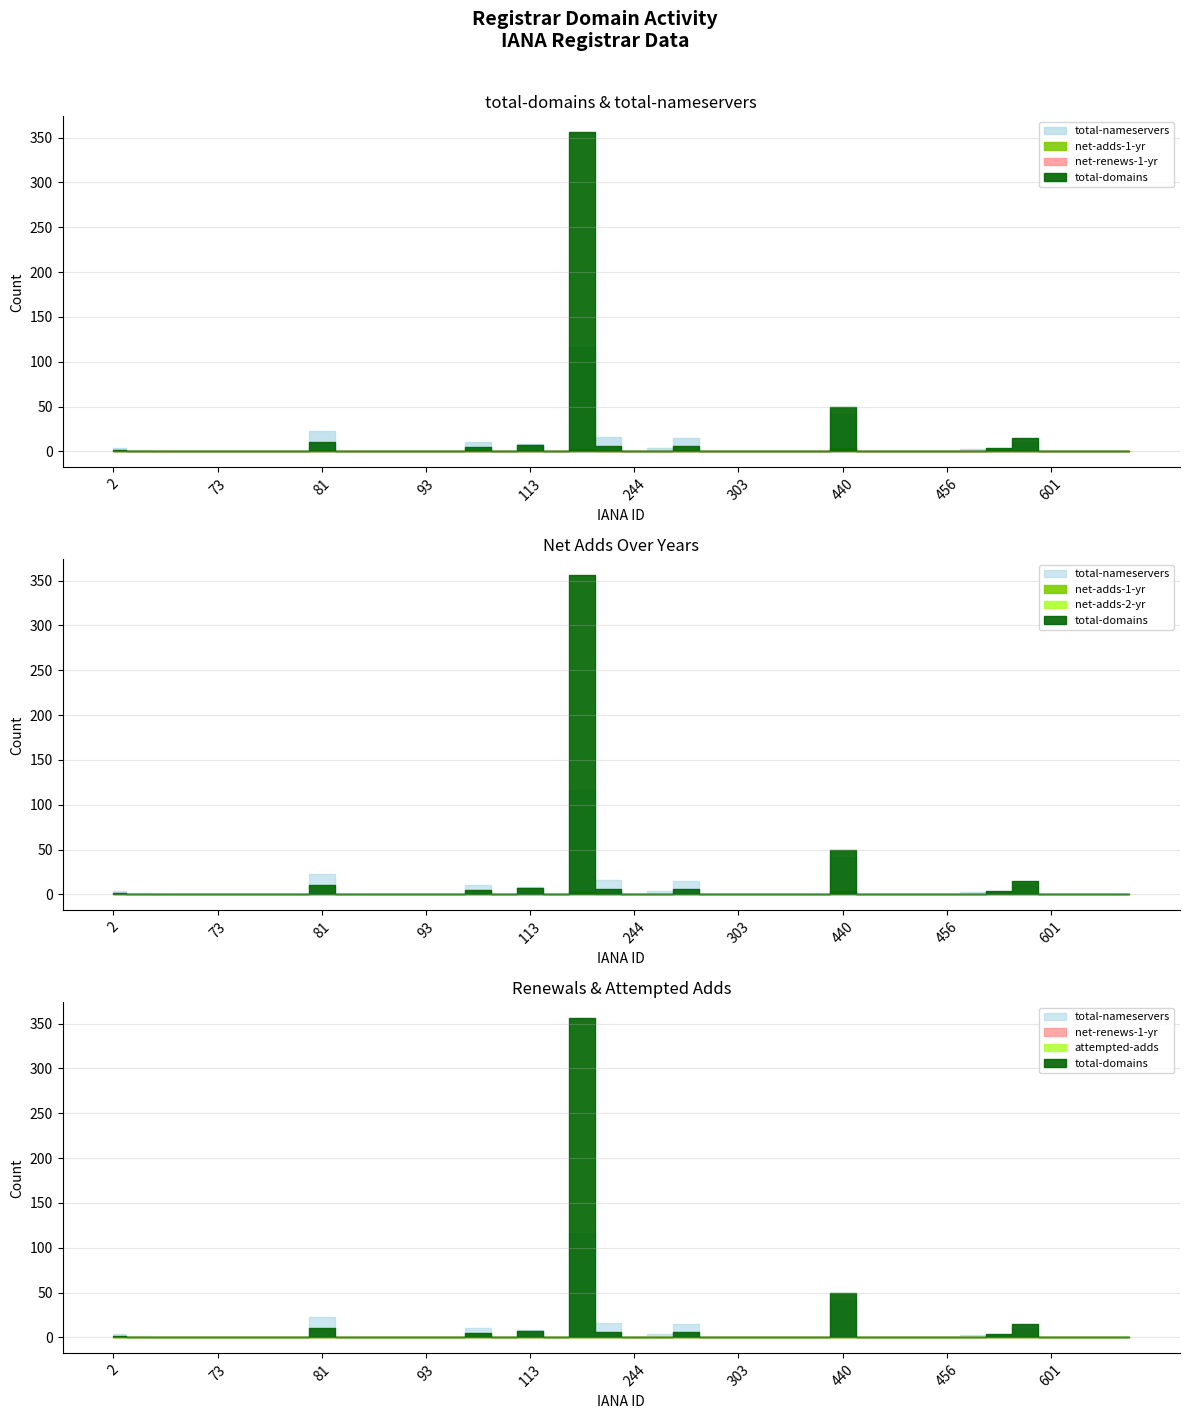

What are all the series names shown in the legend?

total-domains, total-nameservers, net-adds-1-yr, net-renews-1-yr, net-adds-2-yr, attempted-adds